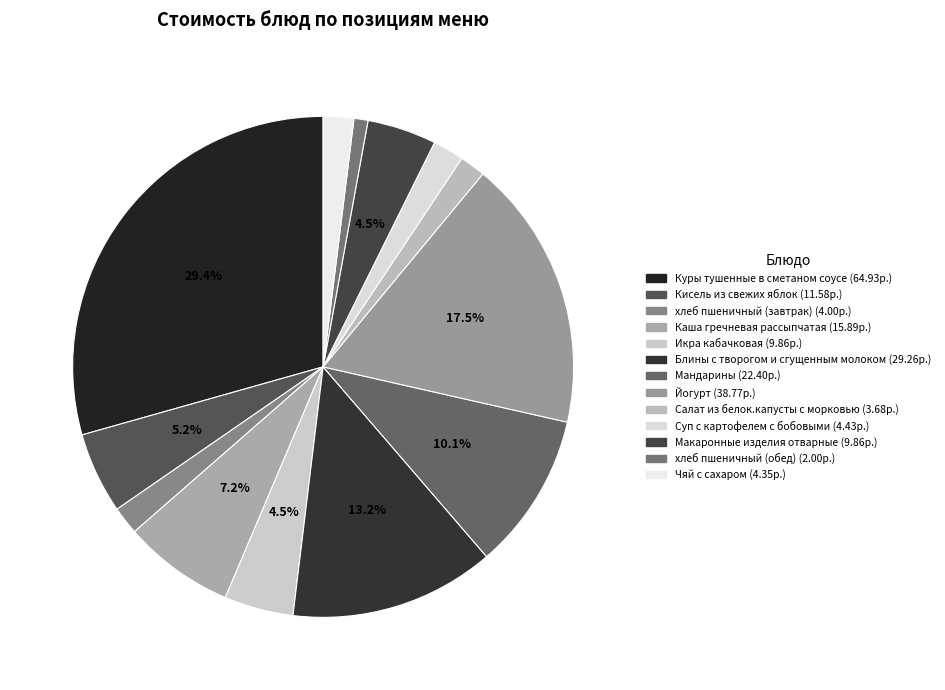

To the nearest percent, what is the average slice percentage?

8%